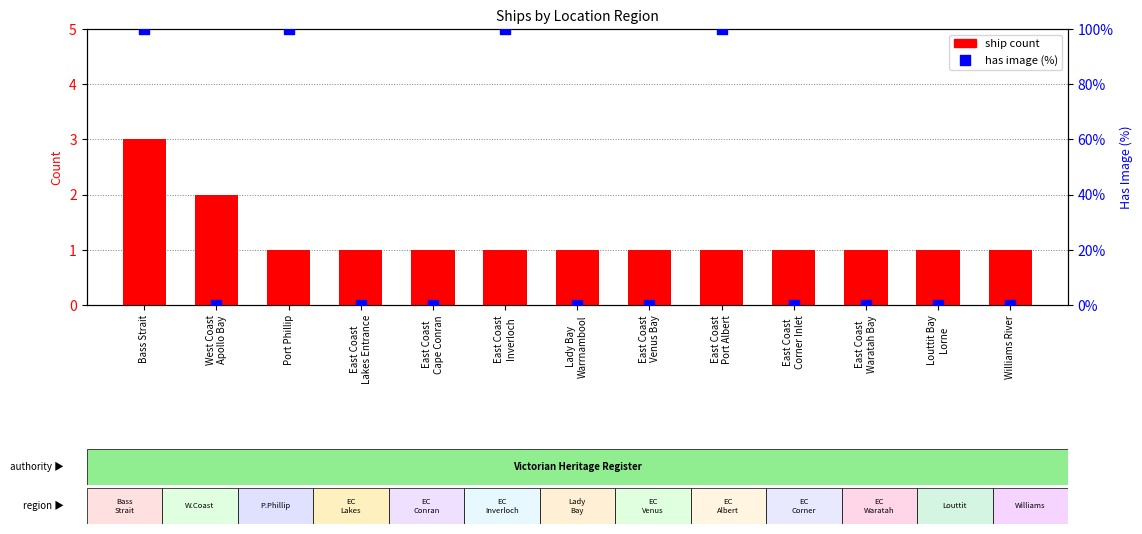

Which series reaches the maximum Y coordinate?

has image (%)